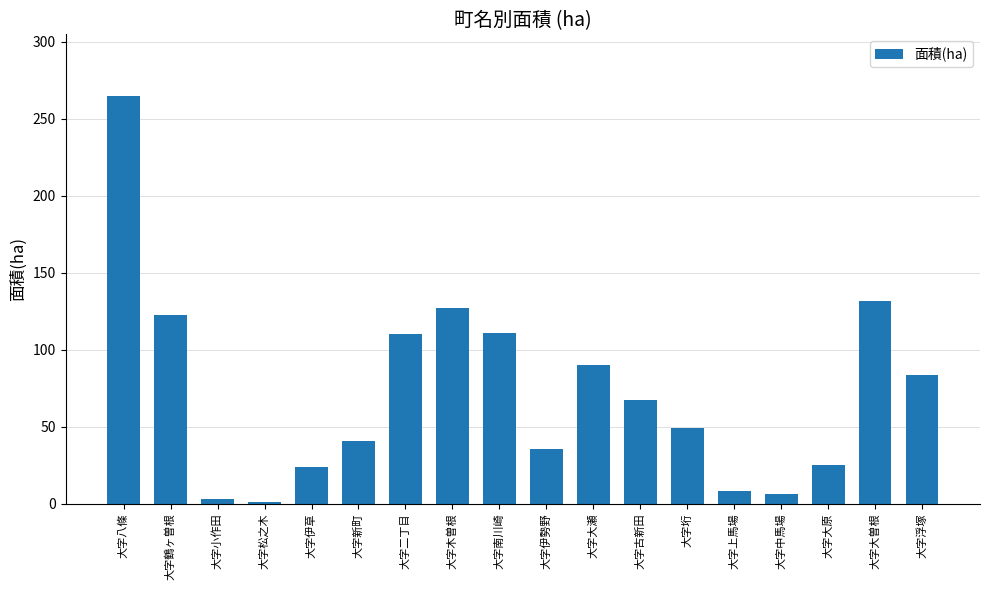

What is the sum of the values at 大字大曽根 and 大字中馬場?

137.6